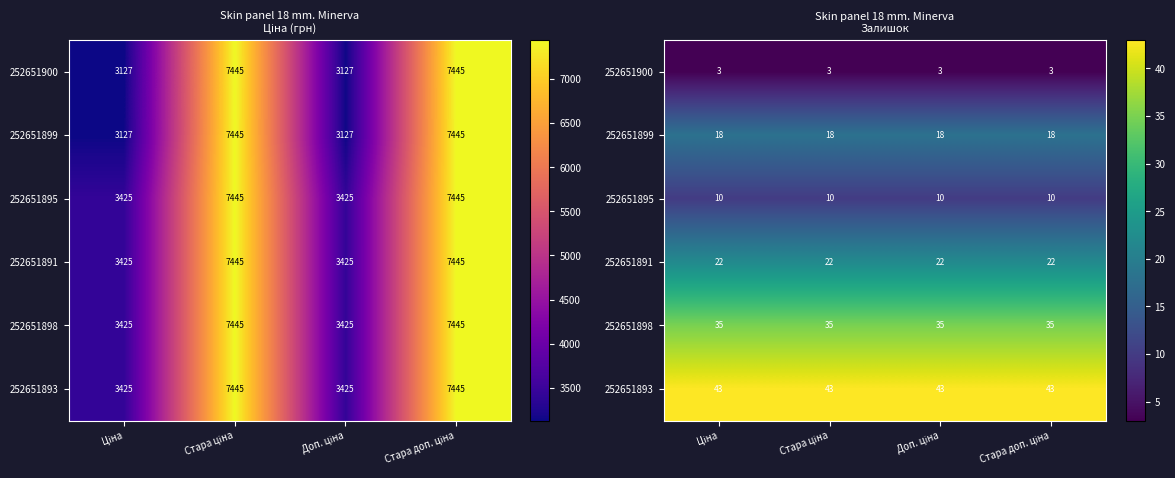

Which series has the largest total across all categories?

252651893